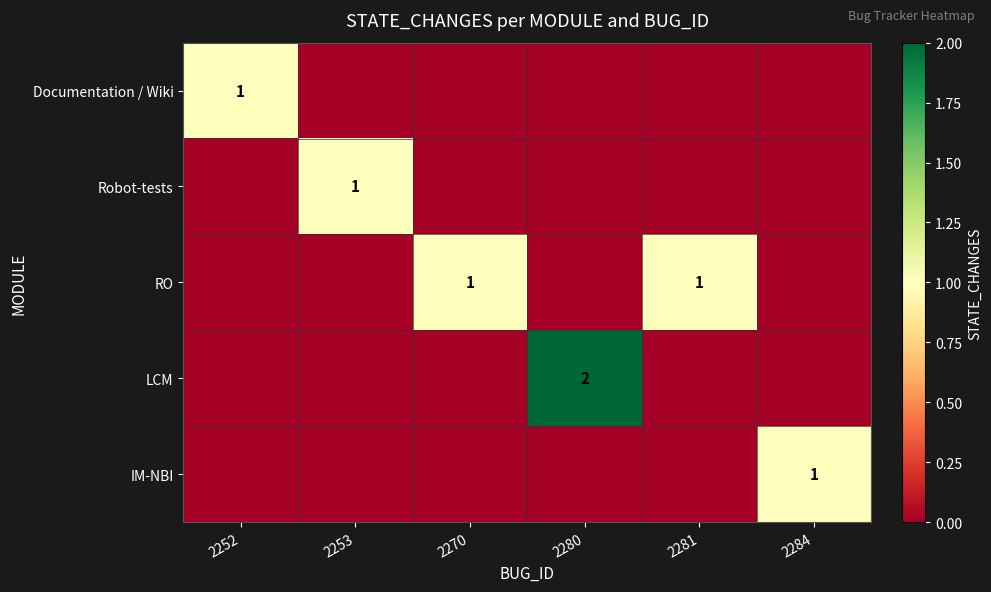

Count the IM-NBI values in the range 0 to 1.

6